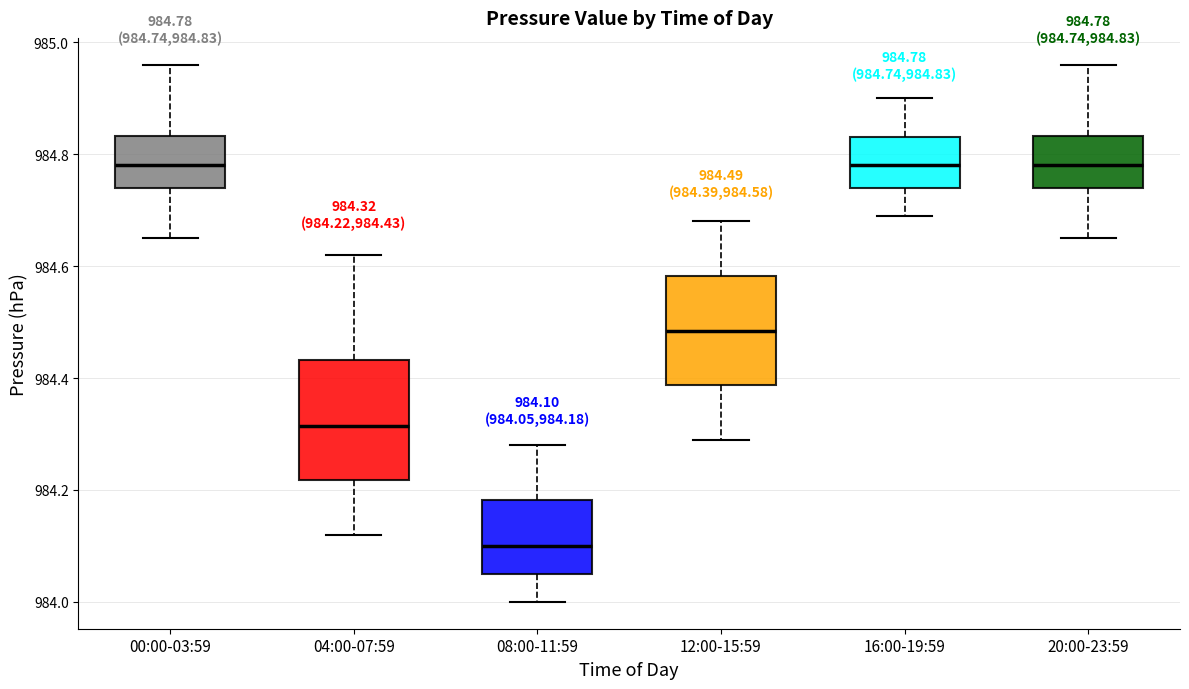

Comparing the boxes themselves (not the whiskers), which one is the tallest?

04:00-07:59